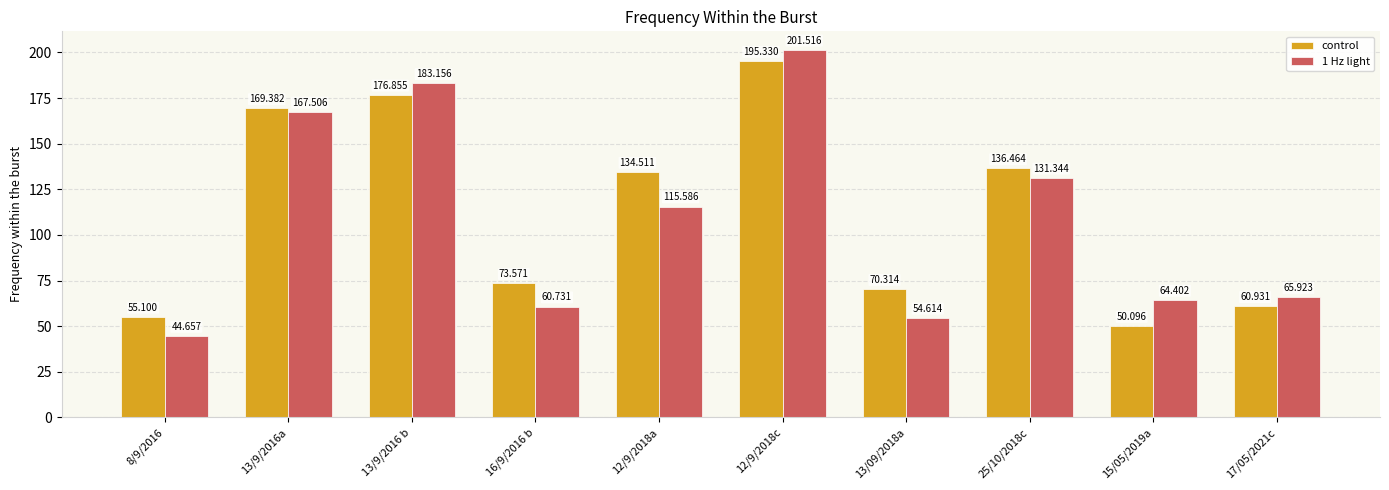

At which category does the chart reach its minimum across all series?

8/9/2016